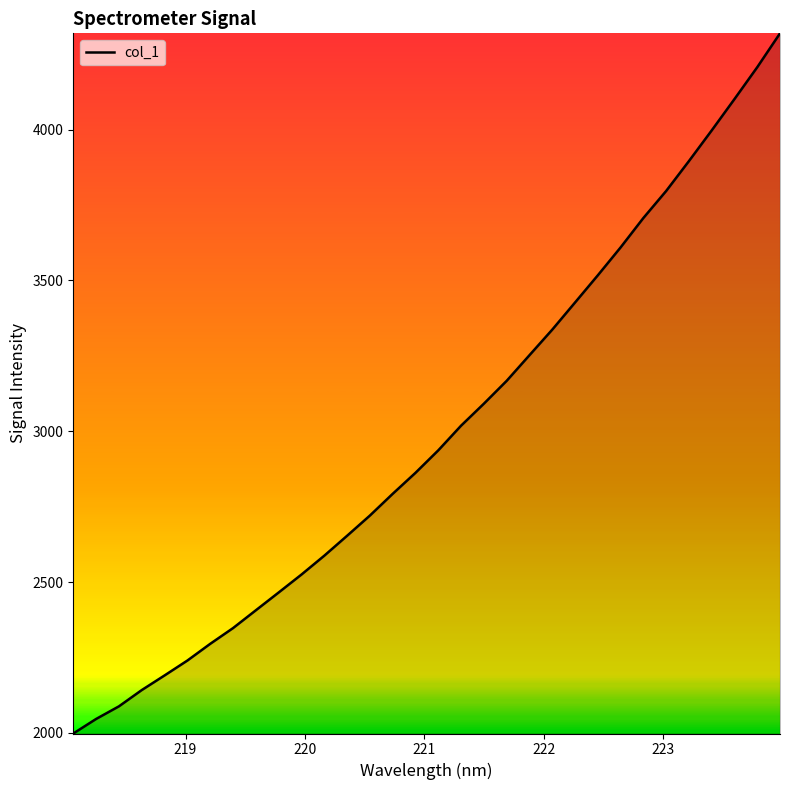

What is the difference between the second highest and second lowest values?

2161.0